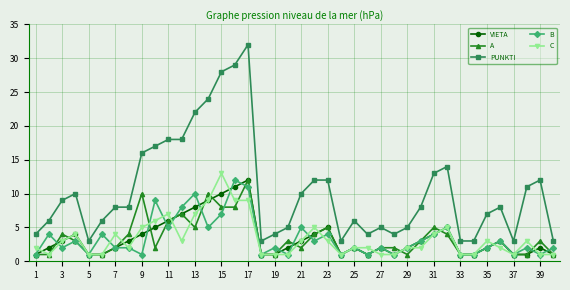

What is the minimum value shown in the chart?

1